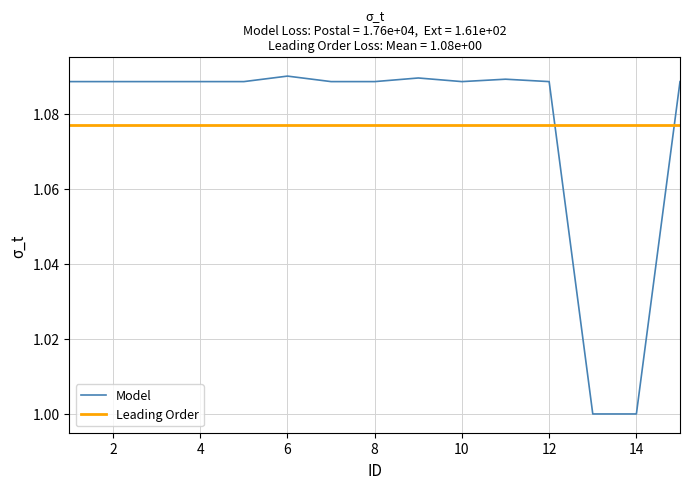

After their last crossing, which series has the higher values: Leading Order or Model?

Model